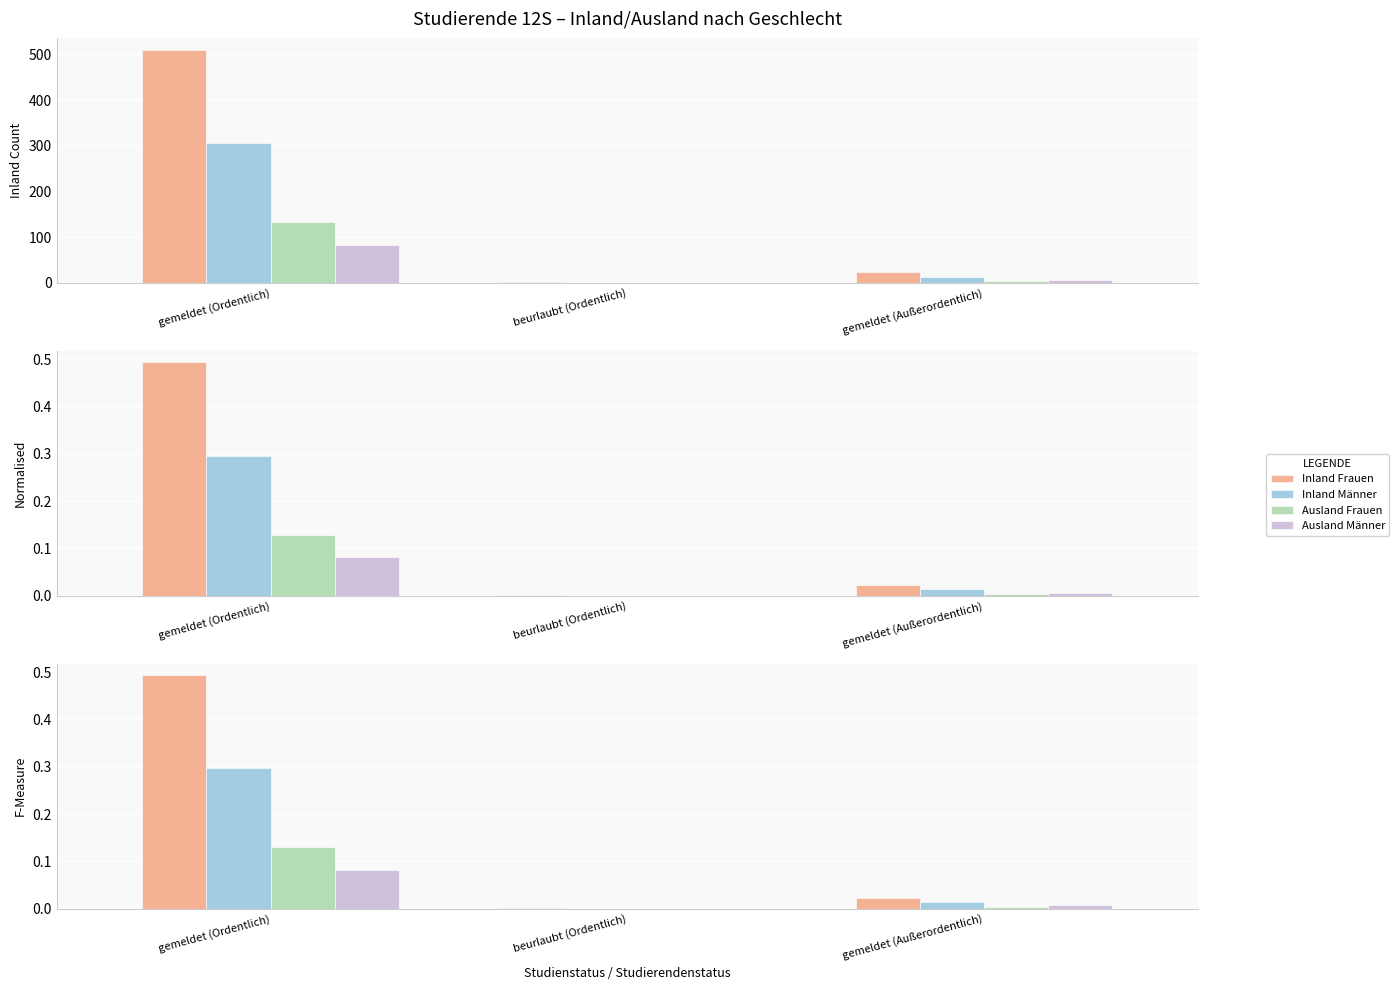

How many bars are there in each group?

4